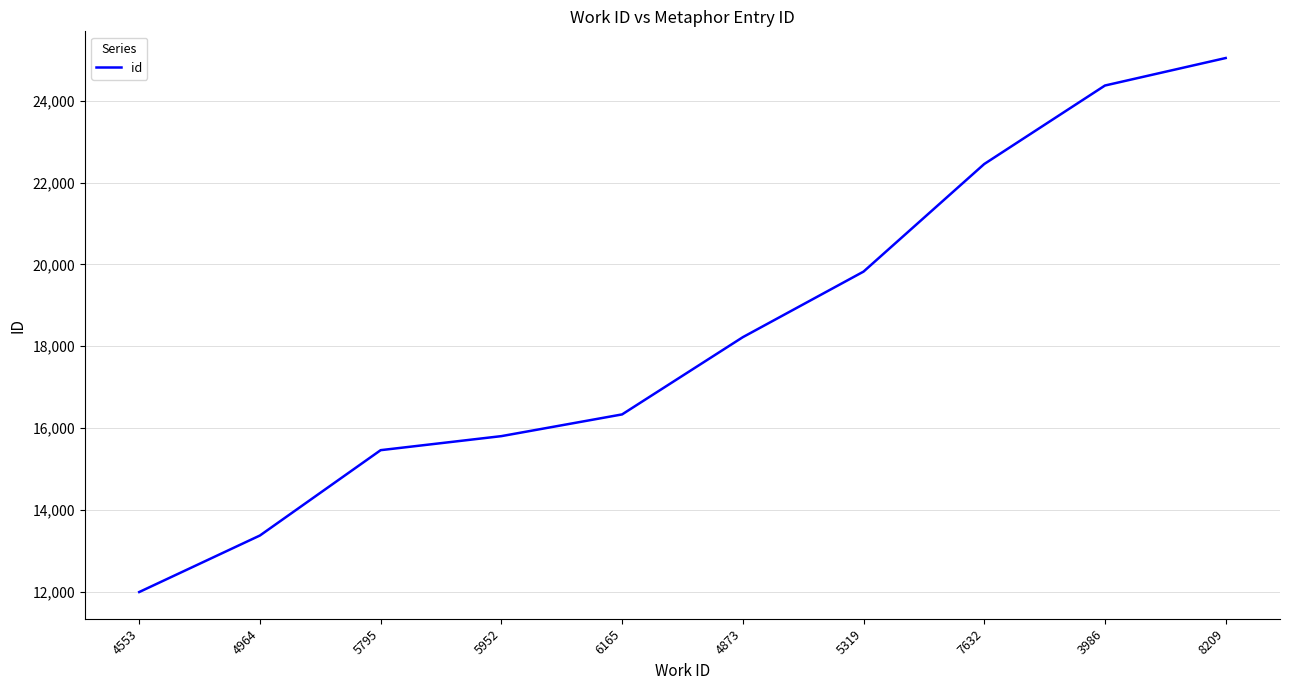

What position from the left is 3986?

9